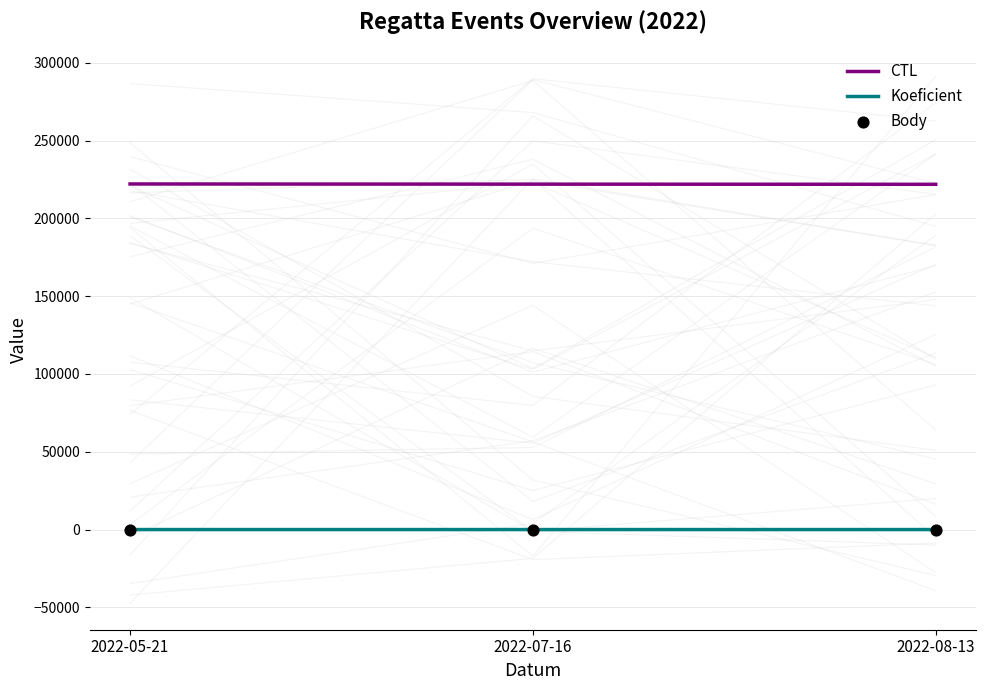

What are all the series names shown in the legend?

CTL, Koeficient, Body